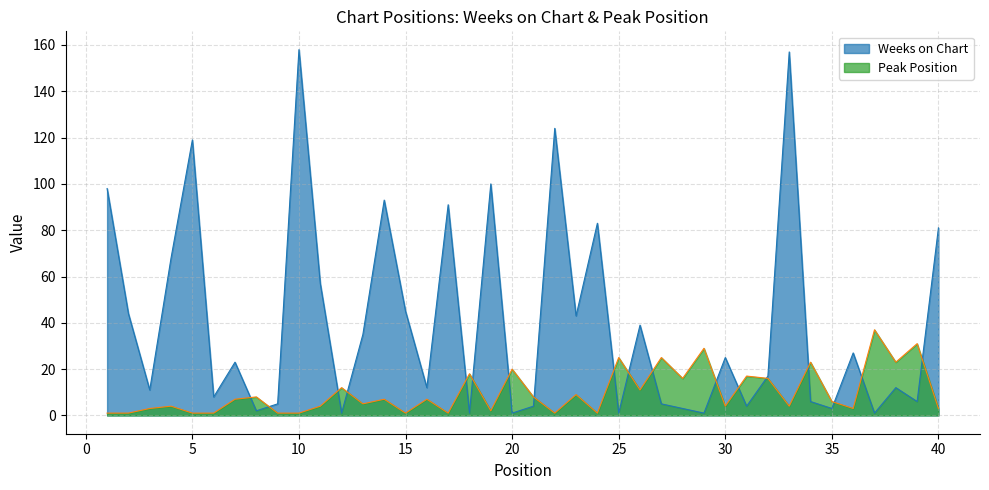

Rank the categories by Weeks on Chart value from lowest to highest.

12, 18, 20, 25, 29, 37, 8, 28, 35, 21, 31, 9, 27, 34, 39, 6, 3, 16, 38, 32, 7, 30, 36, 13, 26, 23, 2, 15, 11, 4, 40, 24, 17, 14, 1, 19, 5, 22, 33, 10